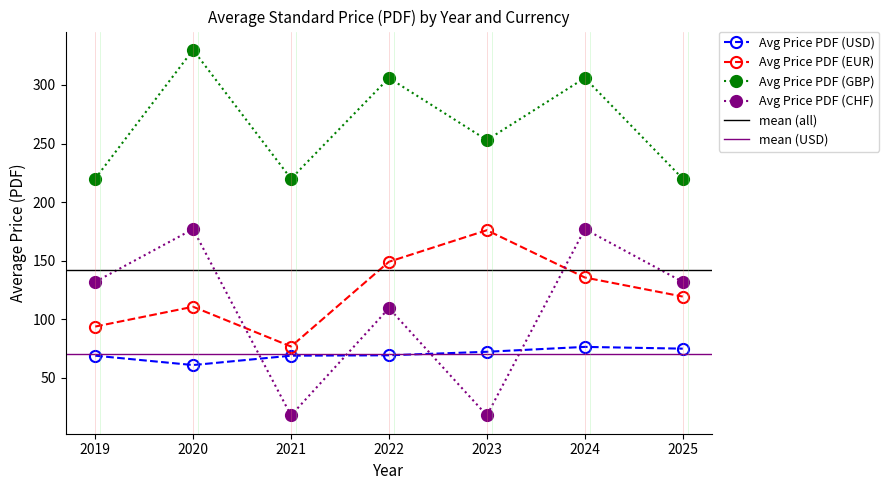

How many categories are shown in the chart?

7